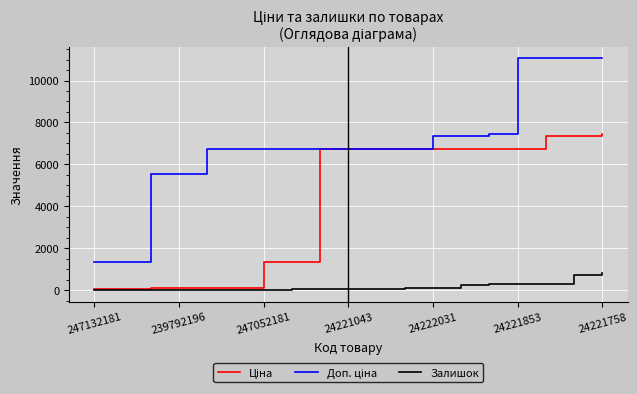

Does the chart have visible grid lines?

Yes